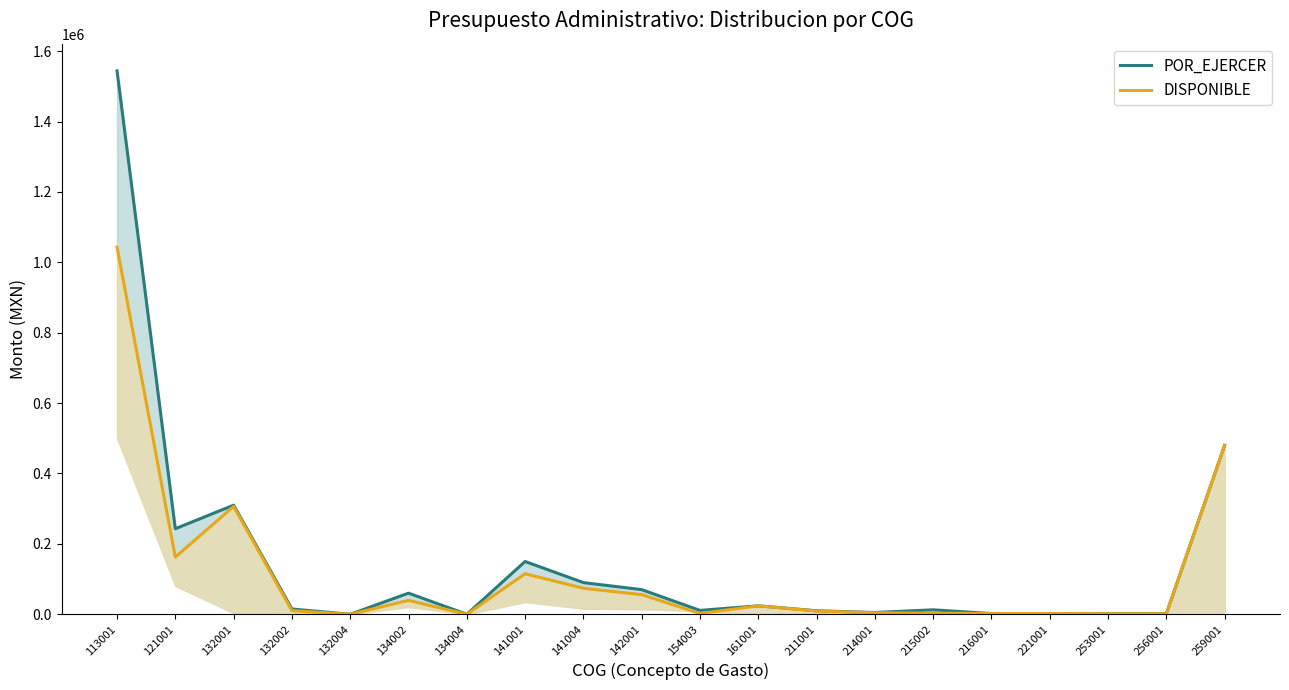

List the labels in order of DISPONIBLE value, smallest first.

132004, 134004, 253001, 256001, 216001, 221001, 154003, 215002, 214001, 211001, 132002, 161001, 134002, 142001, 141004, 141001, 121001, 132001, 259001, 113001